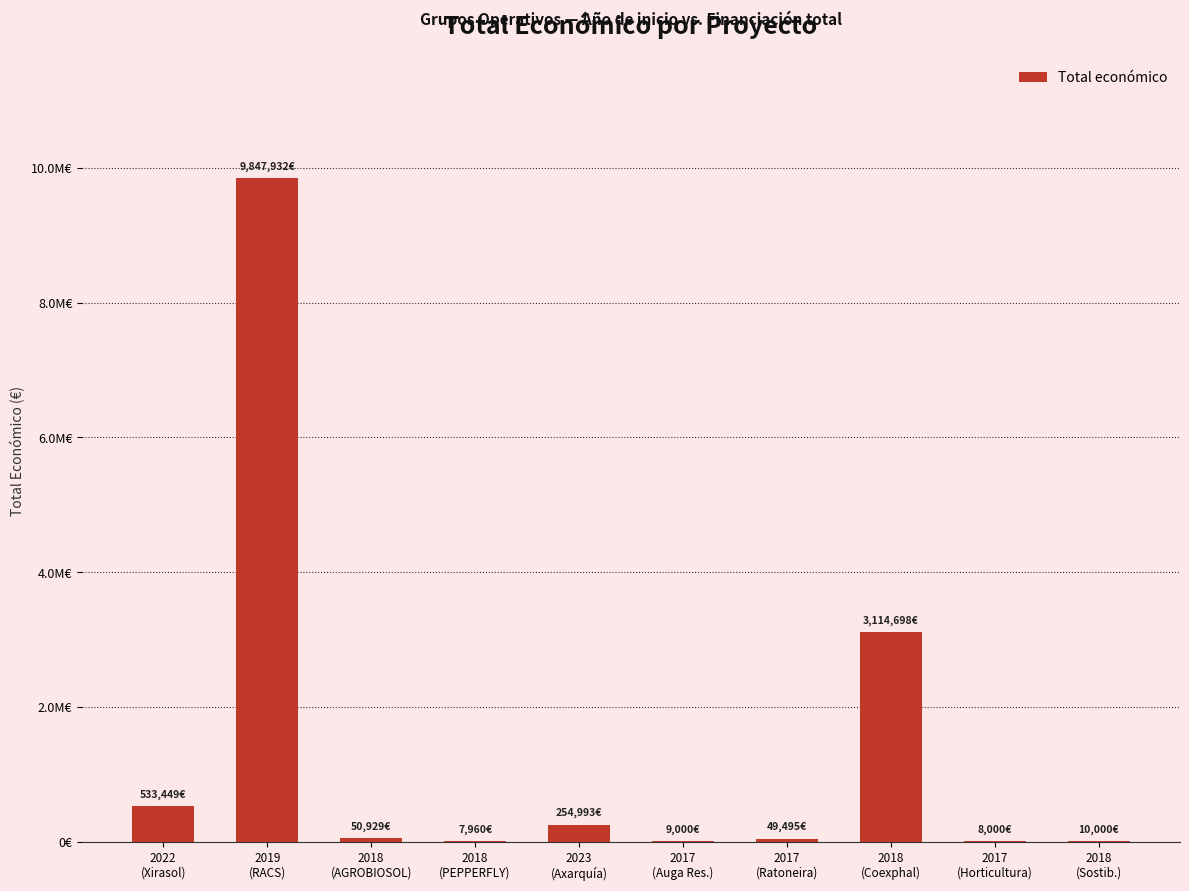

Are the bars horizontal?

No